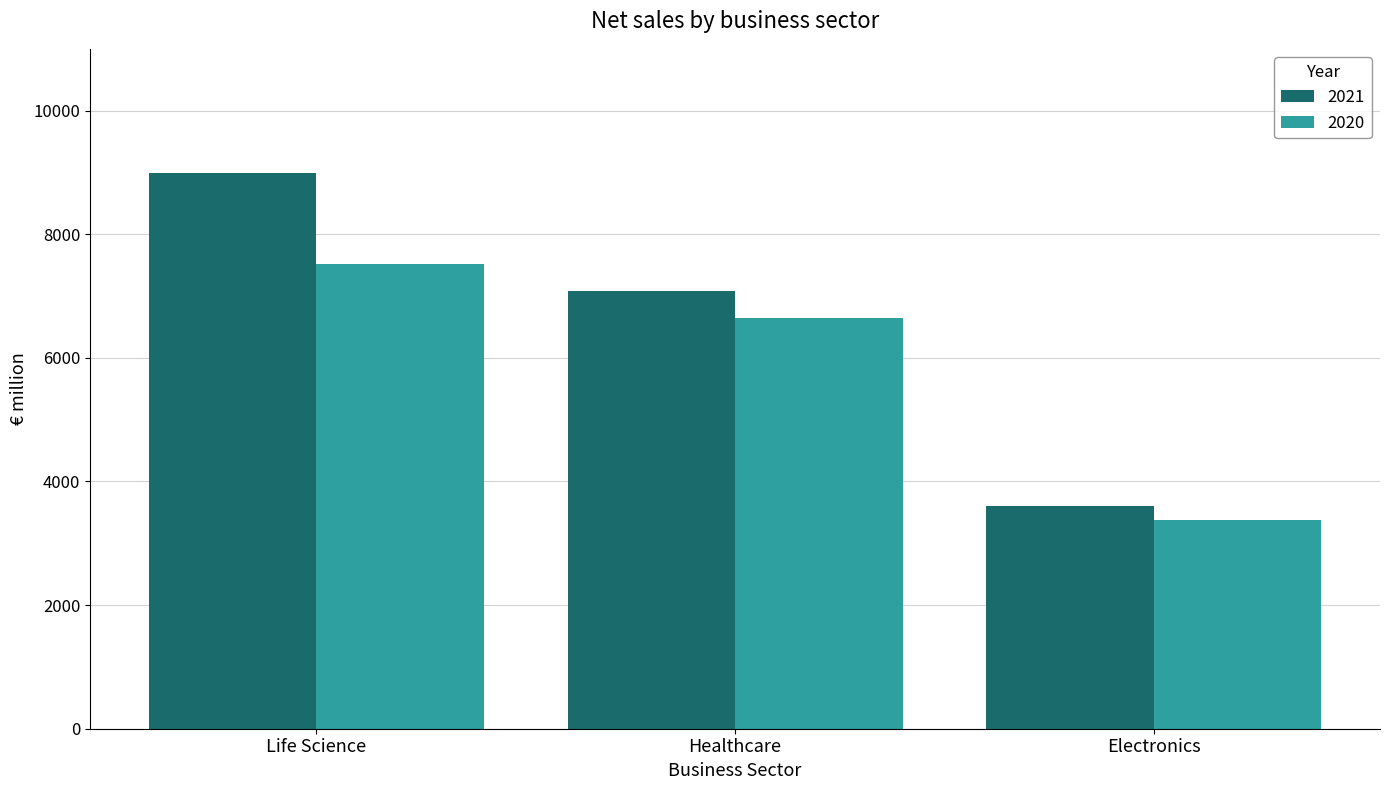

Are the bars grouped side by side (vs. stacked)?

Yes